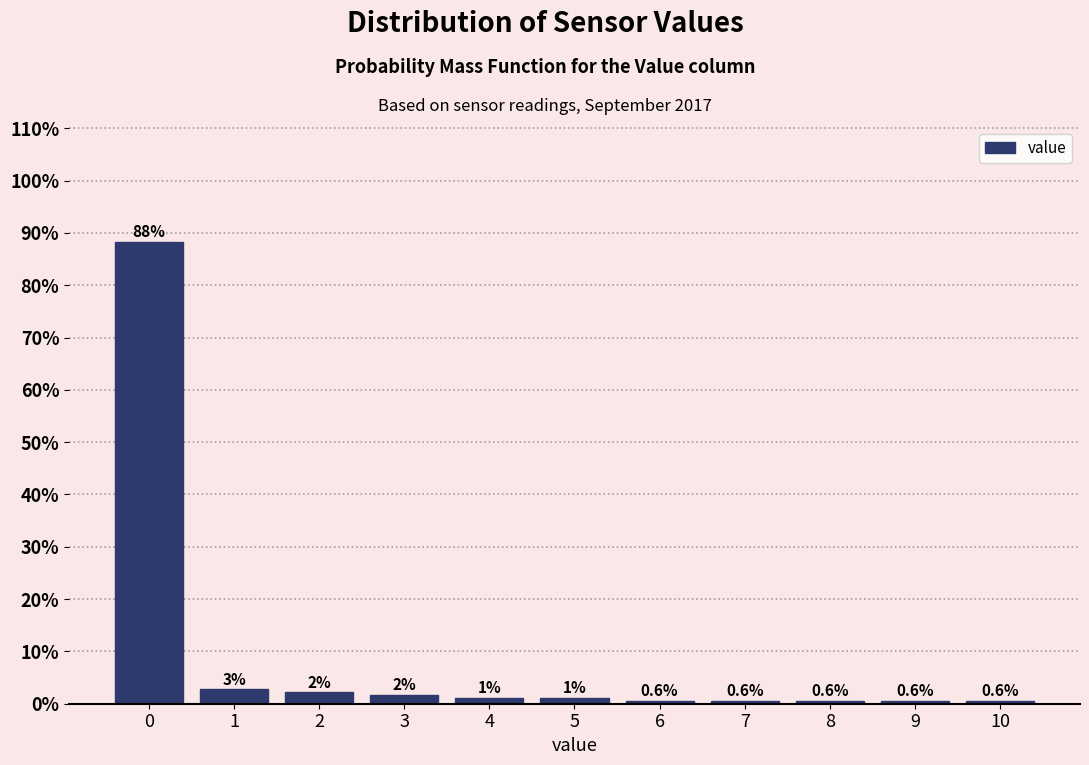

Over which range of the x-axis is the bar tallest?

-0.5 to 0.5